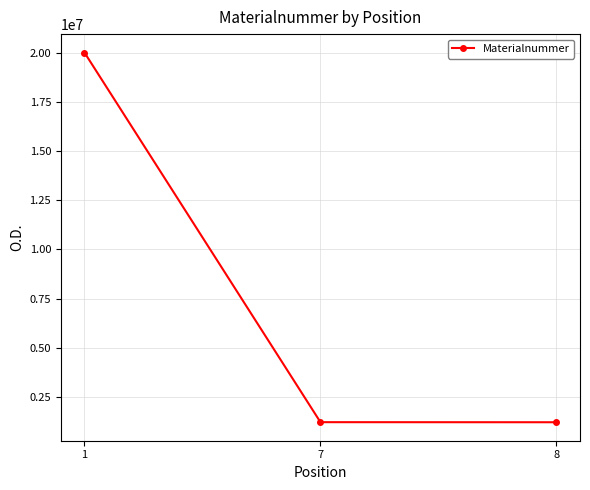

What is the average value?

7482074